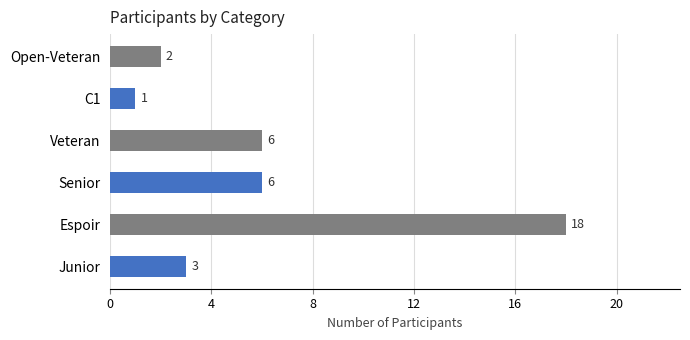

At which category does the chart reach its minimum across all series?

C1